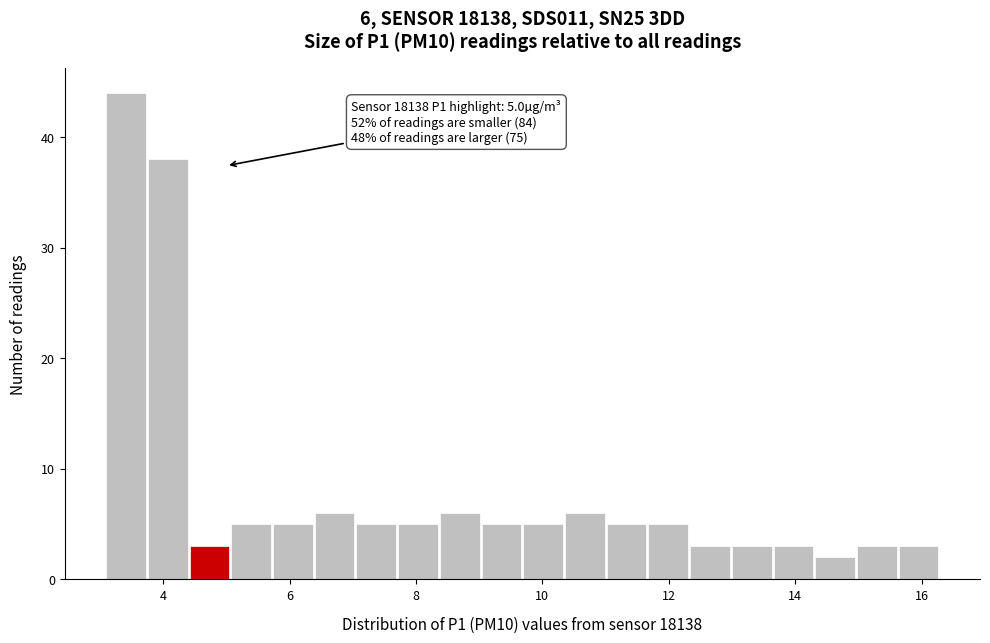

Read against the x-axis, roughly where is the centre of the tallest bar?

3.4